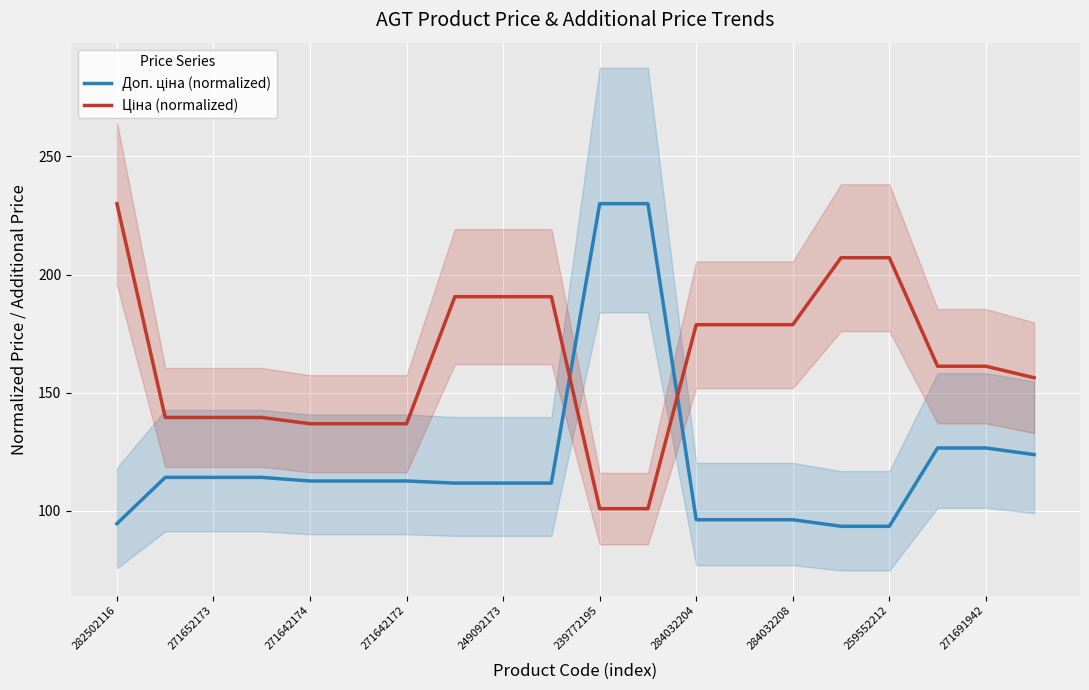

True or false: Ціна (normalized) has more than 1 points higher than both neighbors.

False